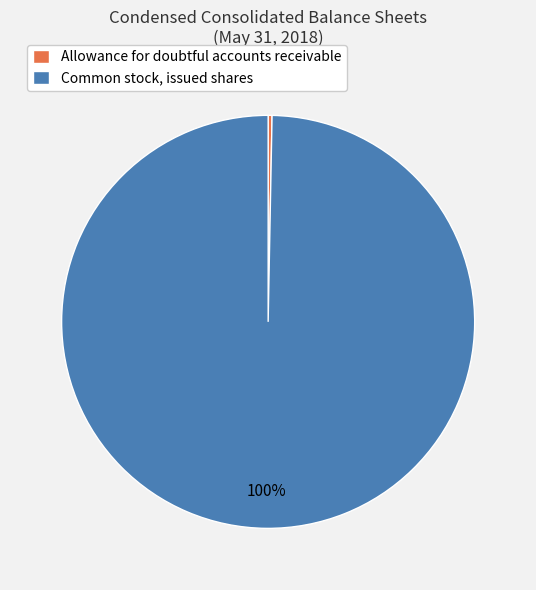

True or false: Common stock, issued shares accounts for 100% of the total.

True